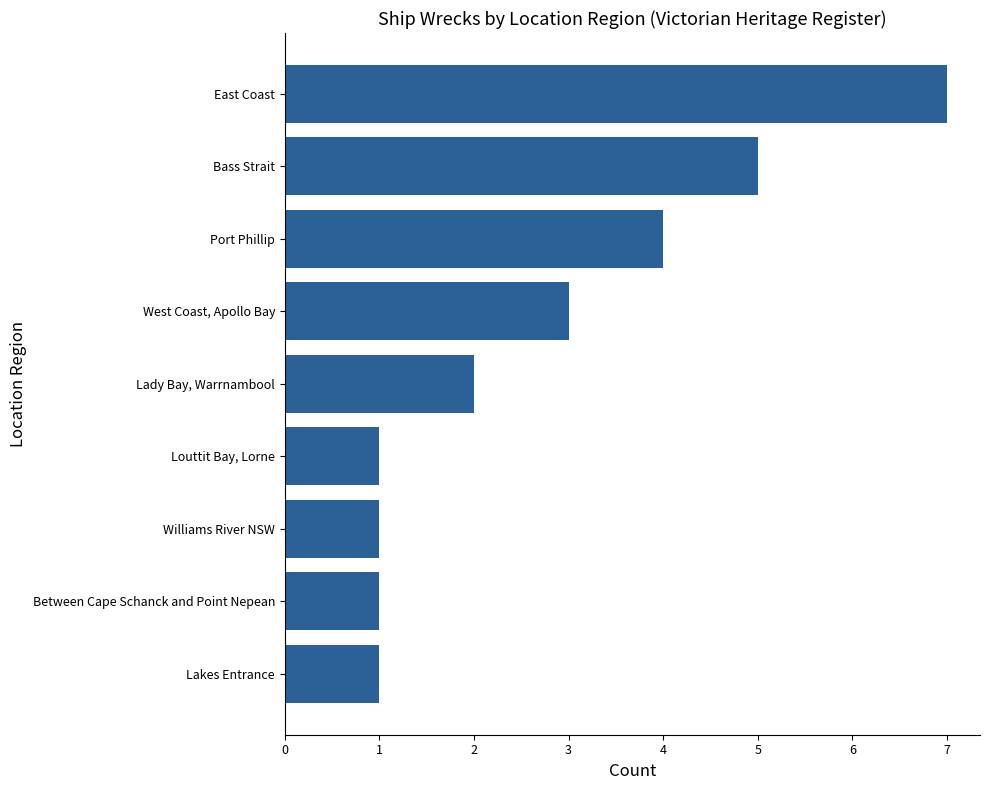

What is the sum of all values?

25